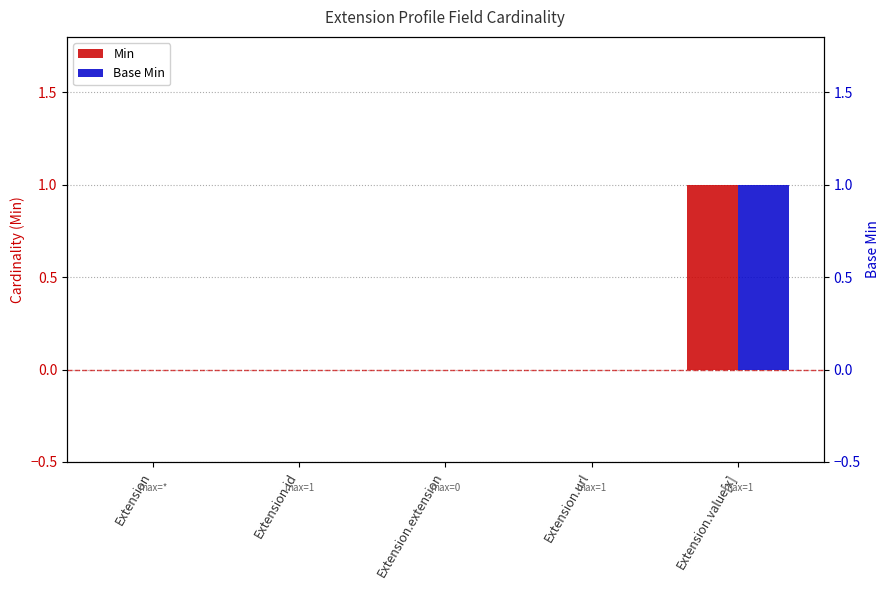

How many groups of bars are there?

5